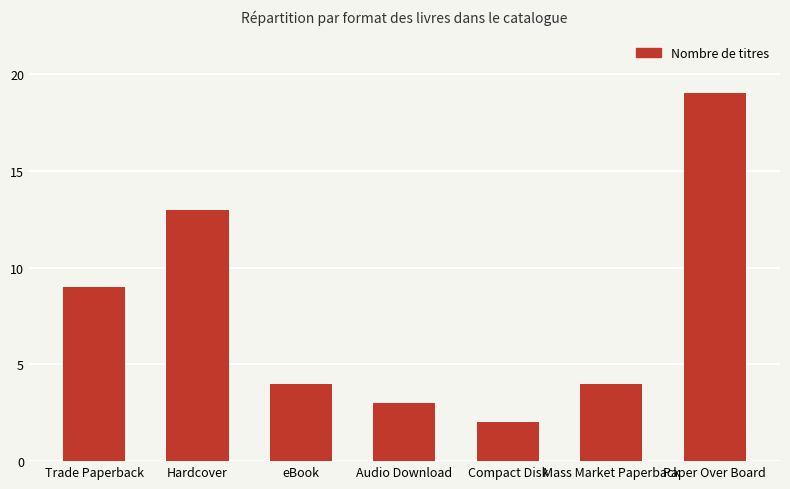

What is the value of the 6th bar from the left?

4